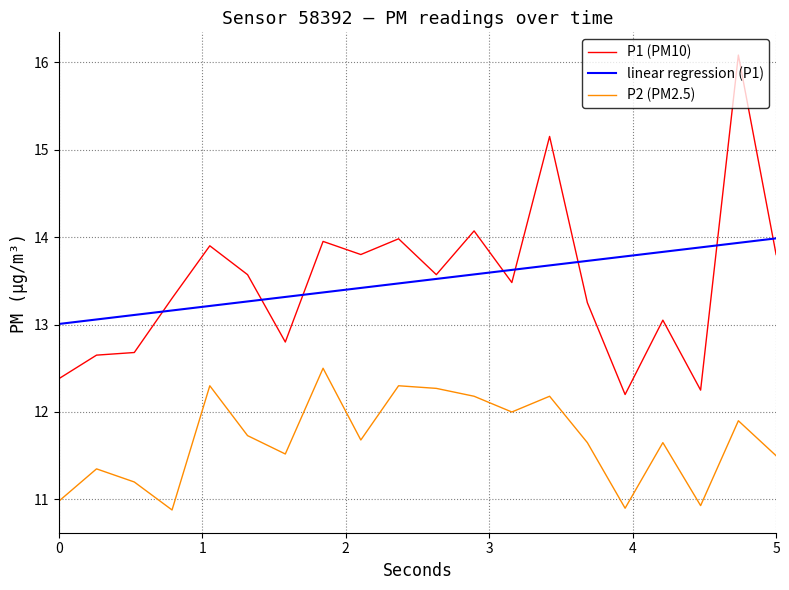

What is the lowest value of the P2 (PM2.5) series?

10.9